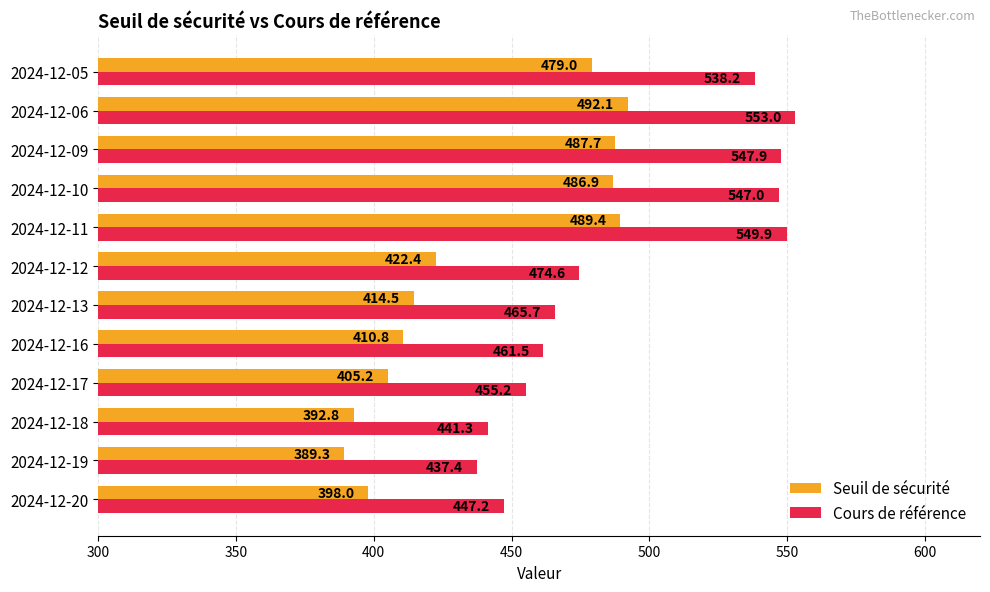

List the series in order of their overall mean, highest first.

Cours de référence, Seuil de sécurité